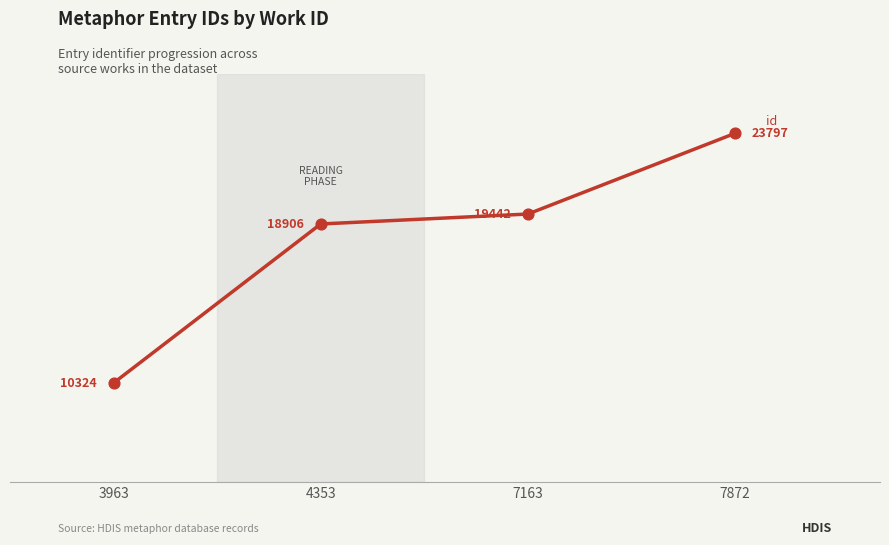

What is the change in value from 3963 to 7163?

+9118